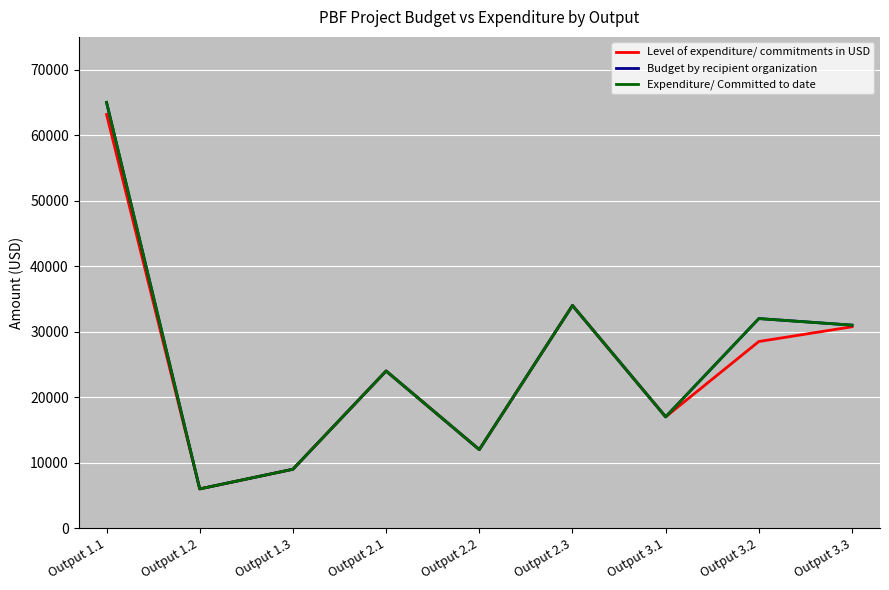

What value does the Level of expenditure/ commitments in USD series have at Output 1.3, to the nearest 50?

9000